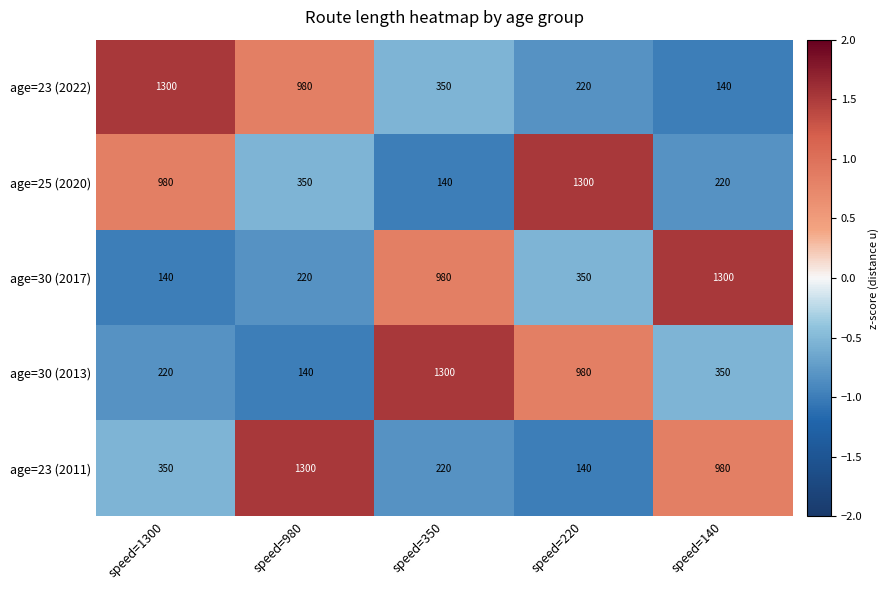

How many data points in age=25 (2020) are less than 350?

2